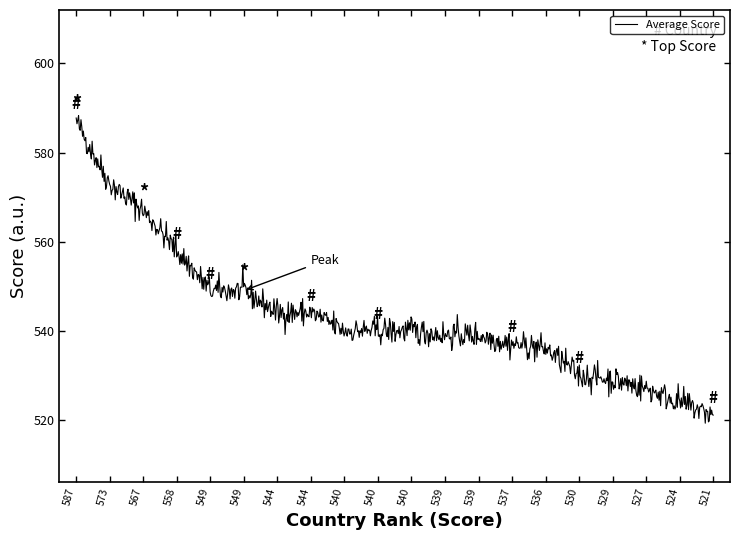

True or false: the data has more than 0 interior local peaks.

True